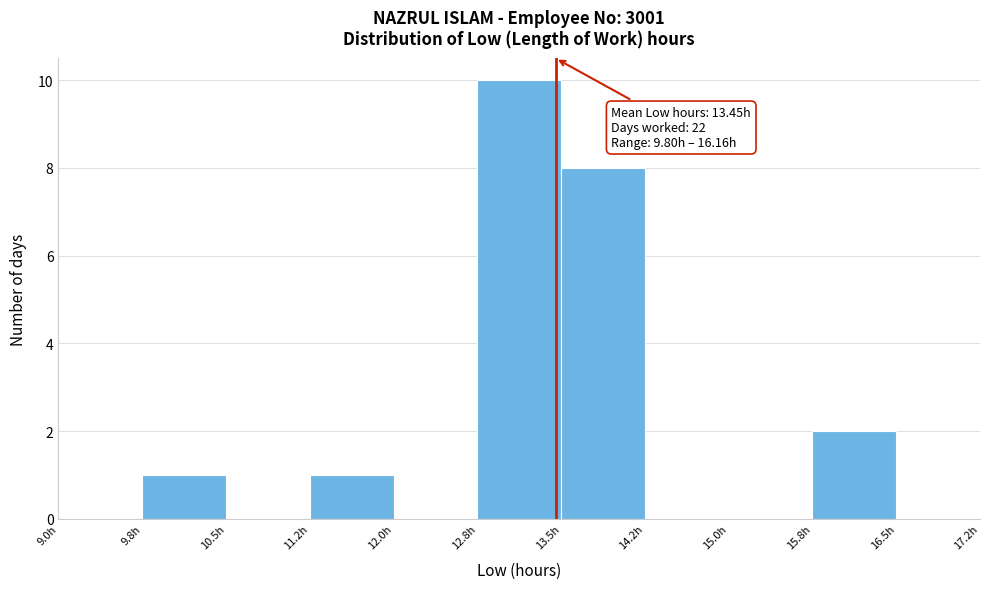

Which range on the x-axis has the tallest bar?

12.75 to 13.50